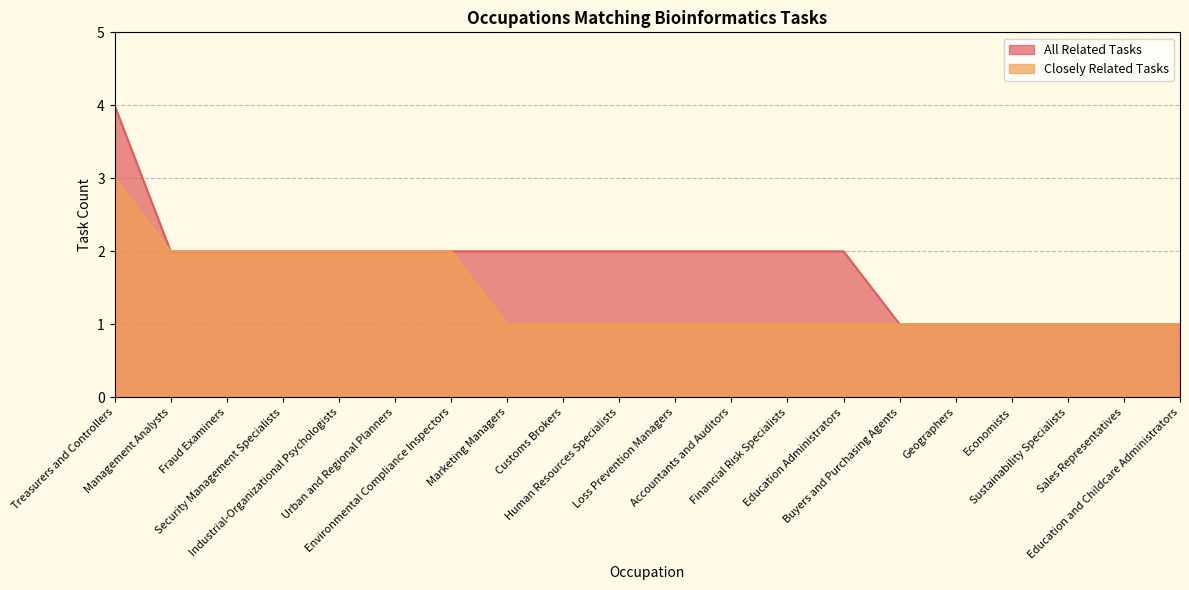

What is the greatest value displayed?

4